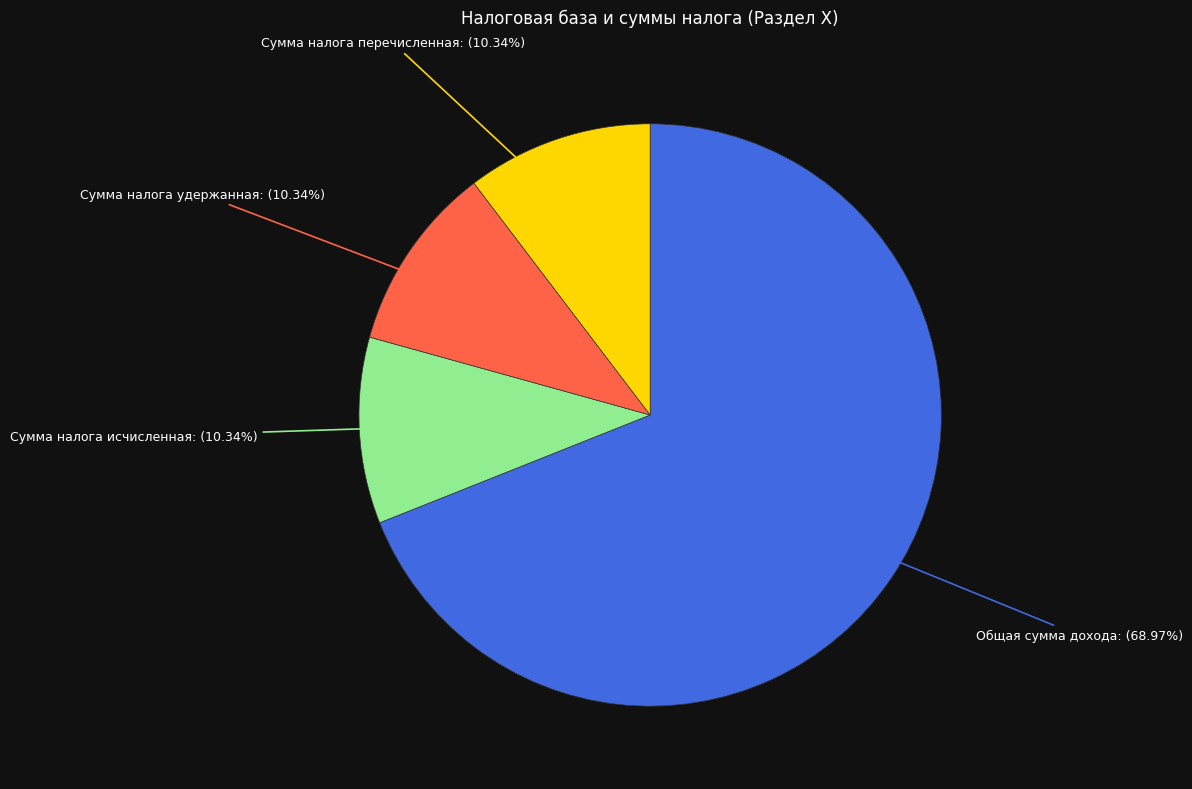

Count the number of slices in the pie.

4